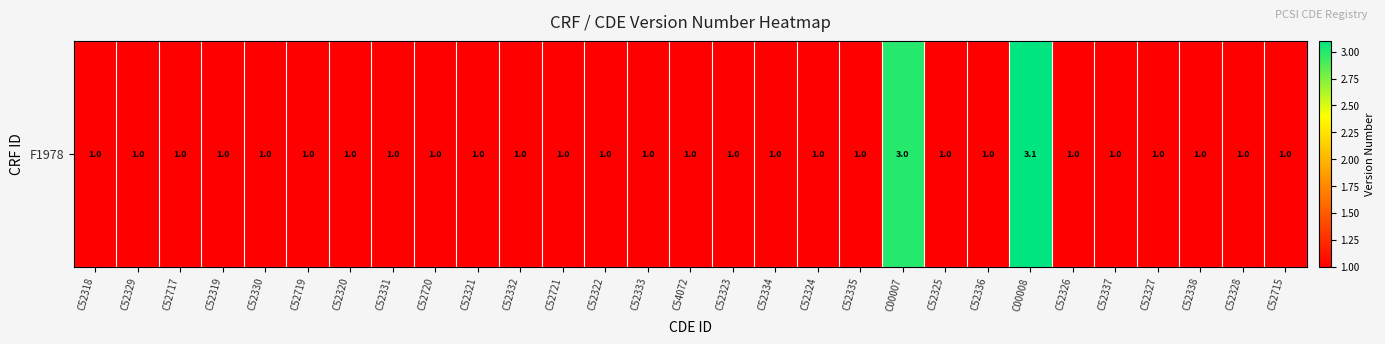

How many values are between 1 and 2?

27